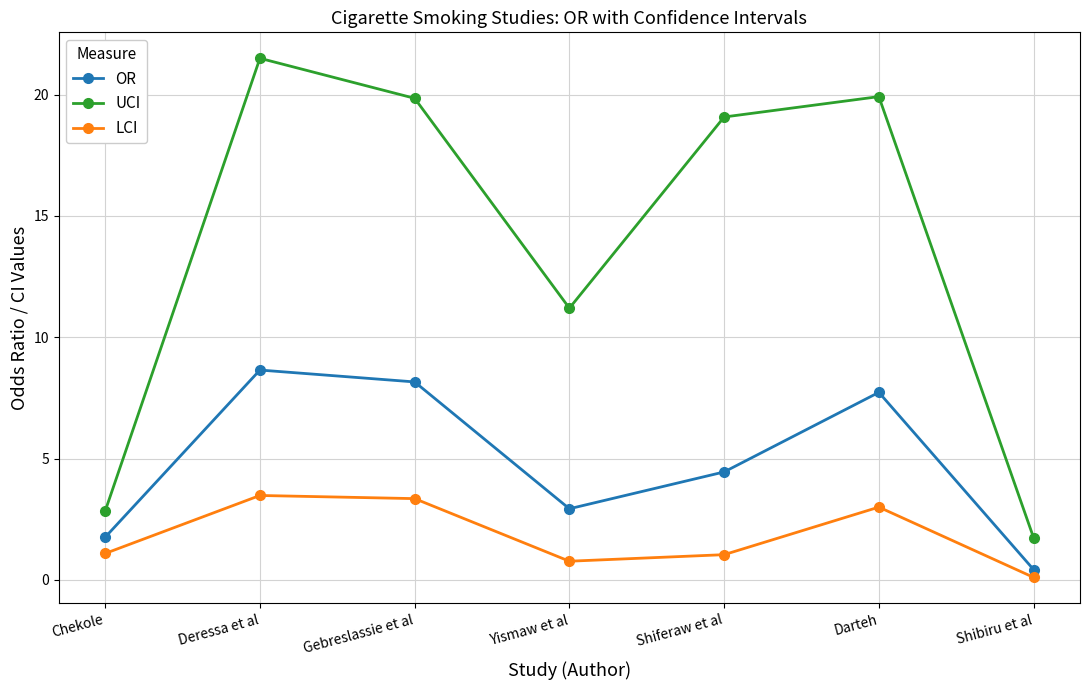

Which series changed the most between Chekole and Shiferaw et al?

UCI